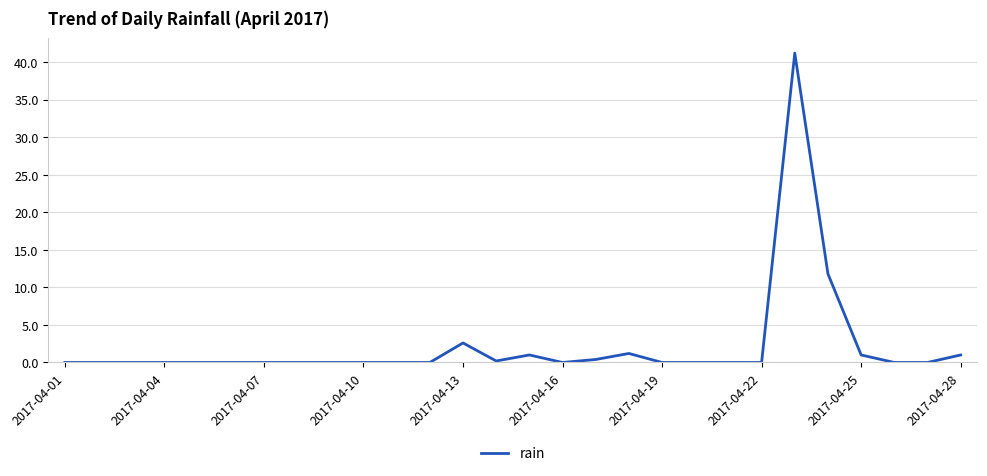

Reading left to right, list all the values displayed in this chart.

0.0	0.0	0.0	0.0	0.0	0.0	0.0	0.0	0.0	0.0	0.0	0.0	2.6	0.2	1.0	0.0	0.4	1.2	0.0	0.0	0.0	0.0	41.2	11.8	1.0	0.0	0.0	1.0